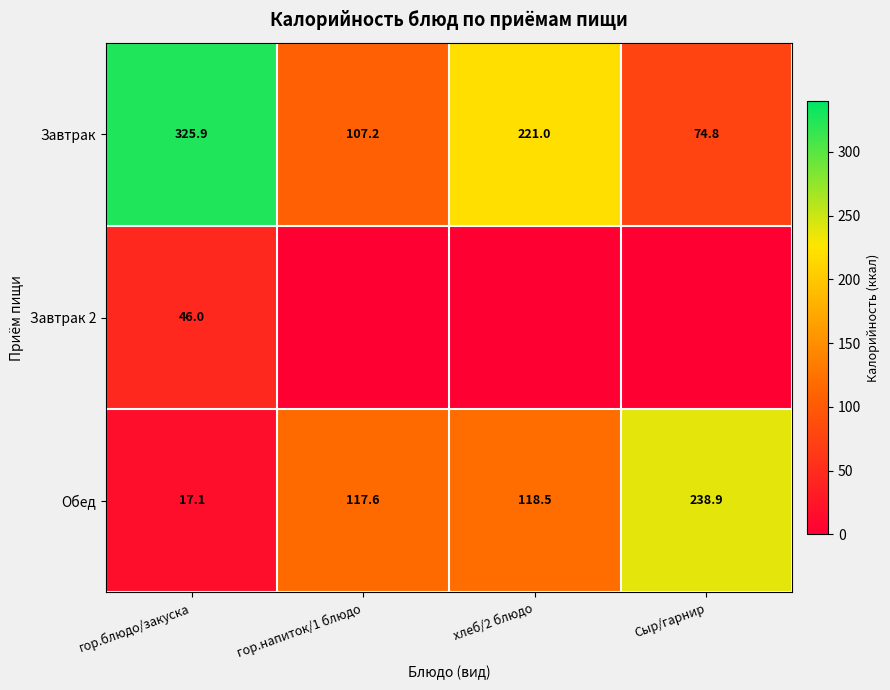

Which category has the lowest value in the Завтрак series?

Сыр/гарнир